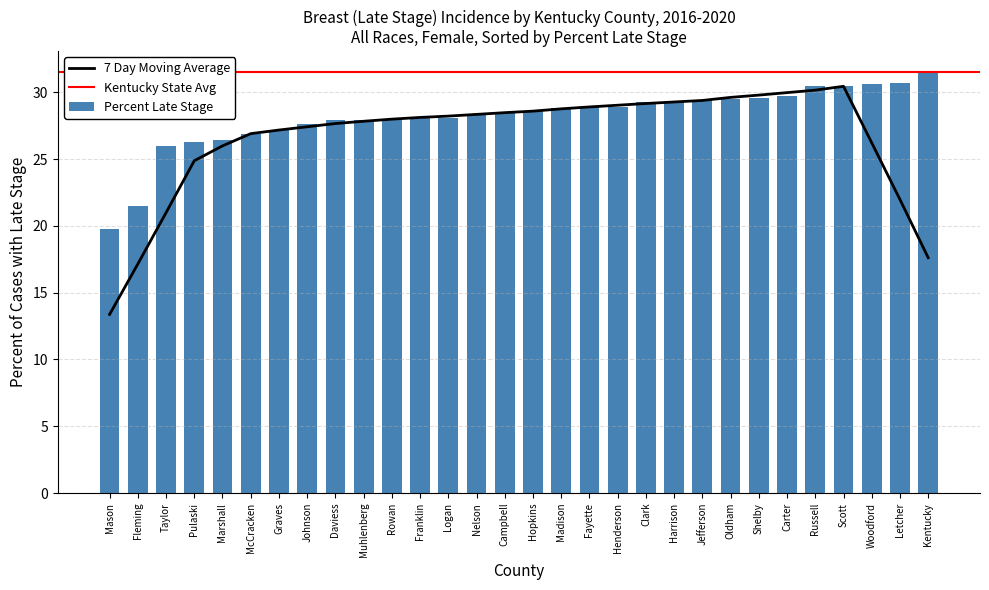

Reading left to right, list all the values displayed in this chart.

Mason=19.8	Fleming=21.5	Taylor=26.0	Pulaski=26.3	Marshall=26.4	McCracken=26.9	Graves=27.2	Johnson=27.6	Daviess=27.9	Muhlenberg=27.9	Rowan=28.0	Franklin=28.1	Logan=28.1	Nelson=28.3	Campbell=28.5	Hopkins=28.6	Madison=28.8	Fayette=28.9	Henderson=28.9	Clark=29.3	Harrison=29.3	Jefferson=29.4	Oldham=29.5	Shelby=29.6	Carter=29.7	Russell=30.5	Scott=30.5	Woodford=30.6	Letcher=30.7	Kentucky=31.5